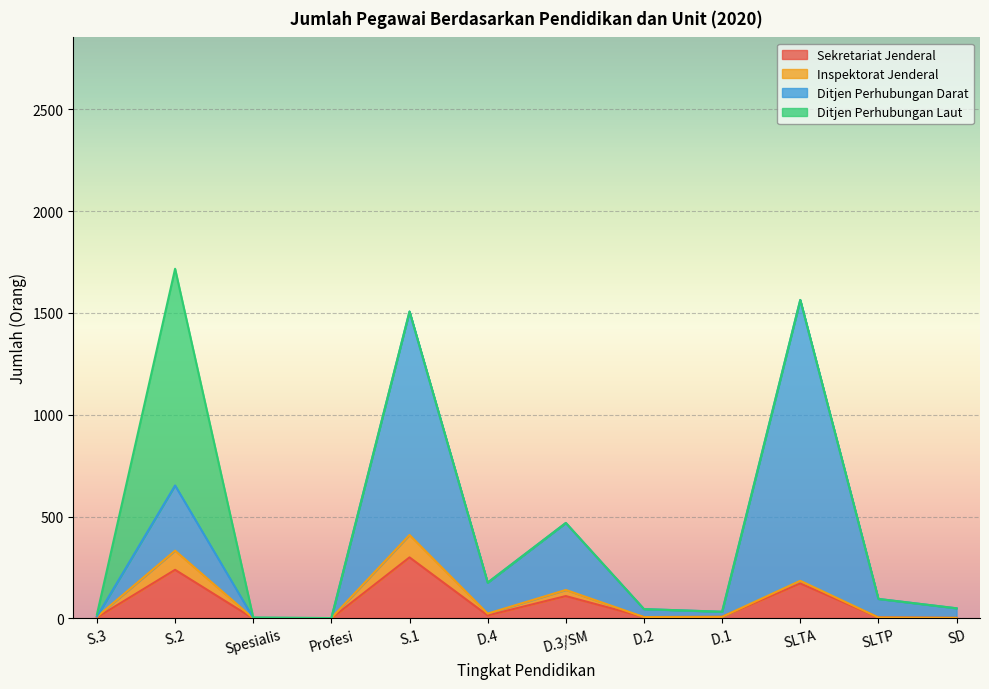

At which label does Ditjen Perhubungan Darat first exceed 96?

S.2